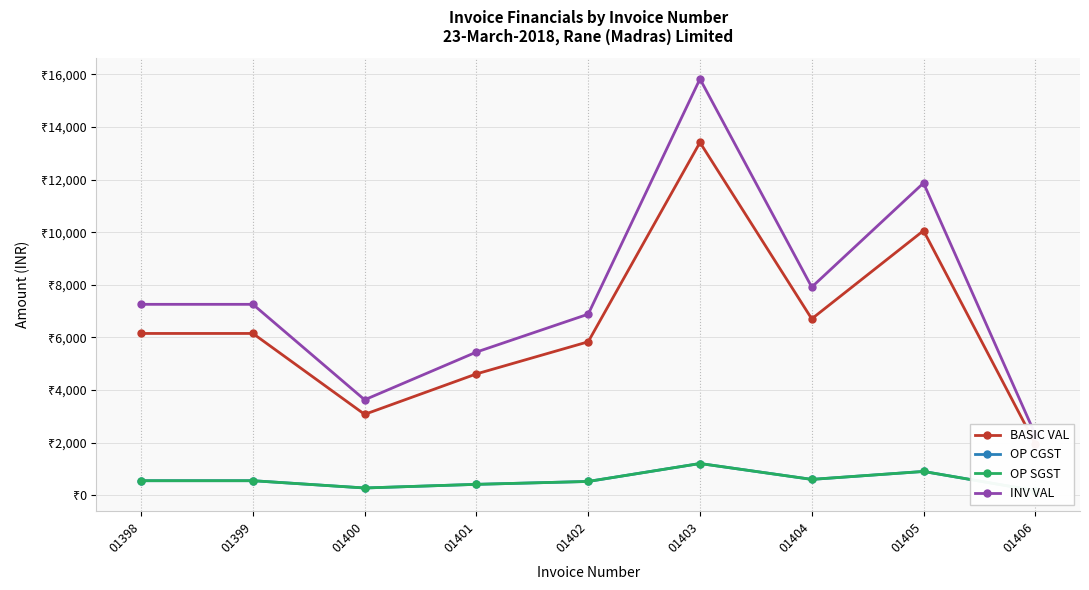

True or false: OP SGST and INV VAL intersect in this chart.

False